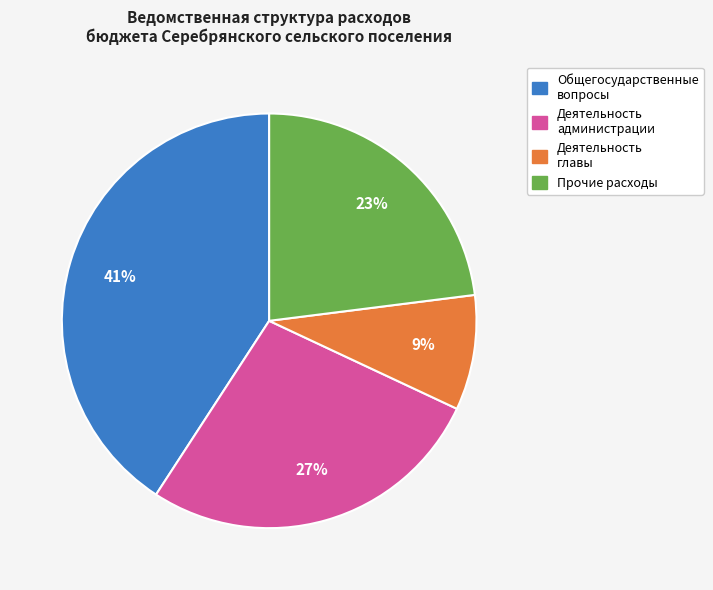

Is it true that Деятельность главы is 2% of the pie?

False